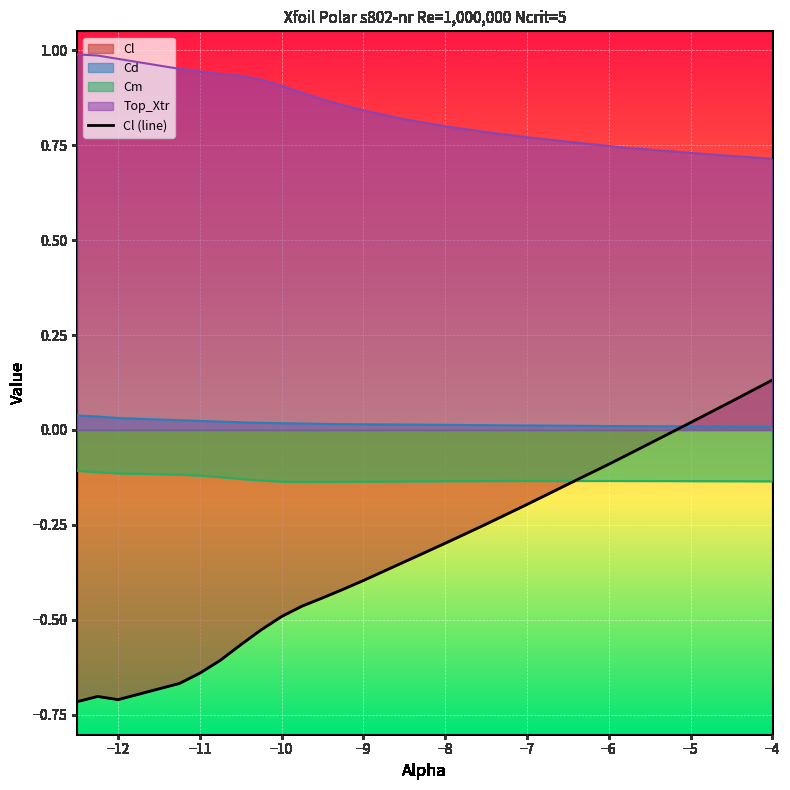

What is the smallest value displayed?

-0.7